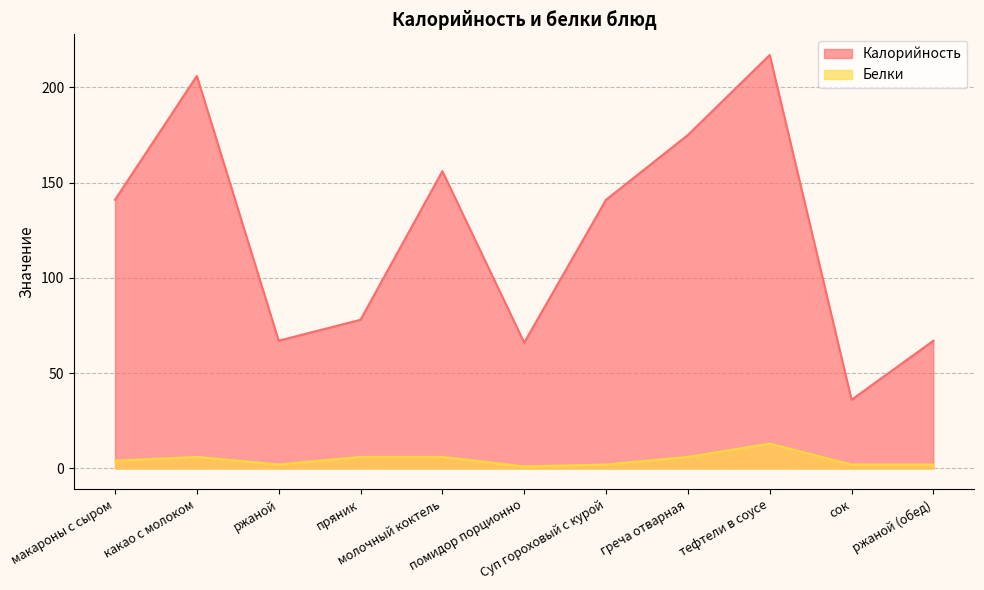

Reading right to left, transcribe all the data shown in this chart.

Калорийность: ржаной (обед)=67	сок=36	тефтели в соусе=217	греча отварная=175	Суп гороховый с курой=141	помидор порционно=66	молочный коктель=156	пряник=78	ржаной=67	какао с молоком=206	макароны с сыром=141
Белки: ржаной (обед)=2	сок=2	тефтели в соусе=13	греча отварная=6	Суп гороховый с курой=2	помидор порционно=1	молочный коктель=6	пряник=6	ржаной=2	какао с молоком=6	макароны с сыром=4